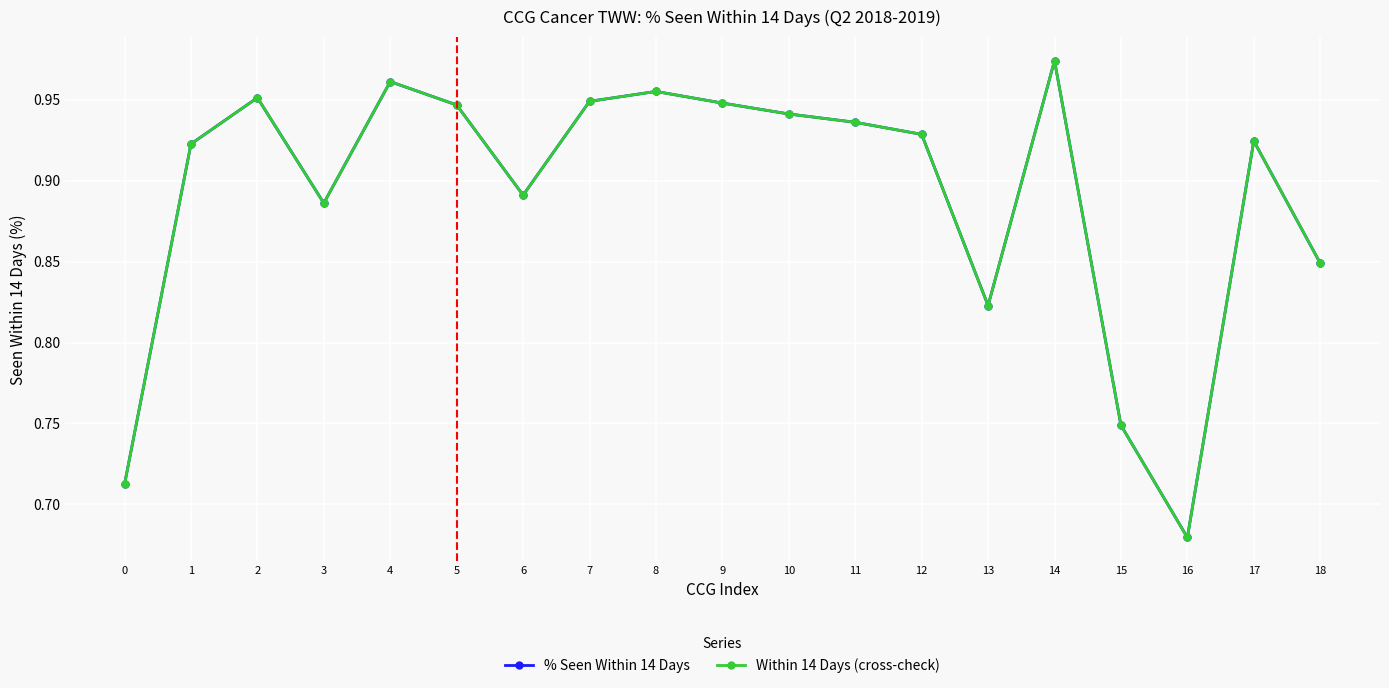

Does the chart have visible grid lines?

Yes